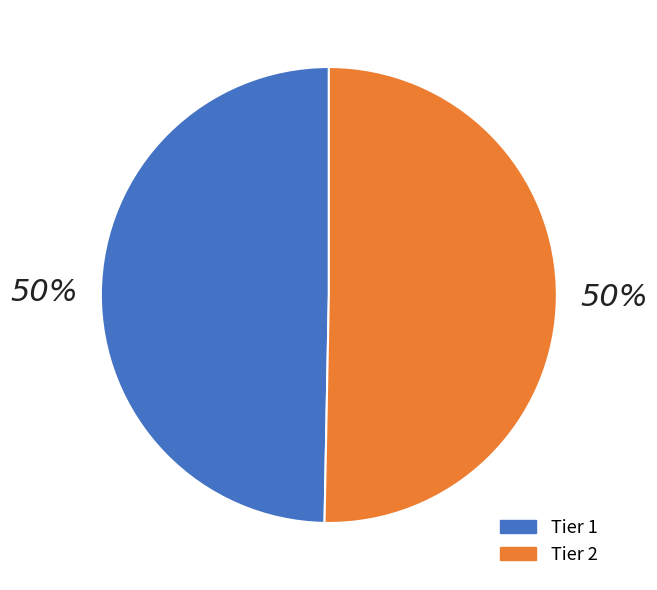

To the nearest percent, what is the combined percentage of Tier 1 and Tier 2?

100%